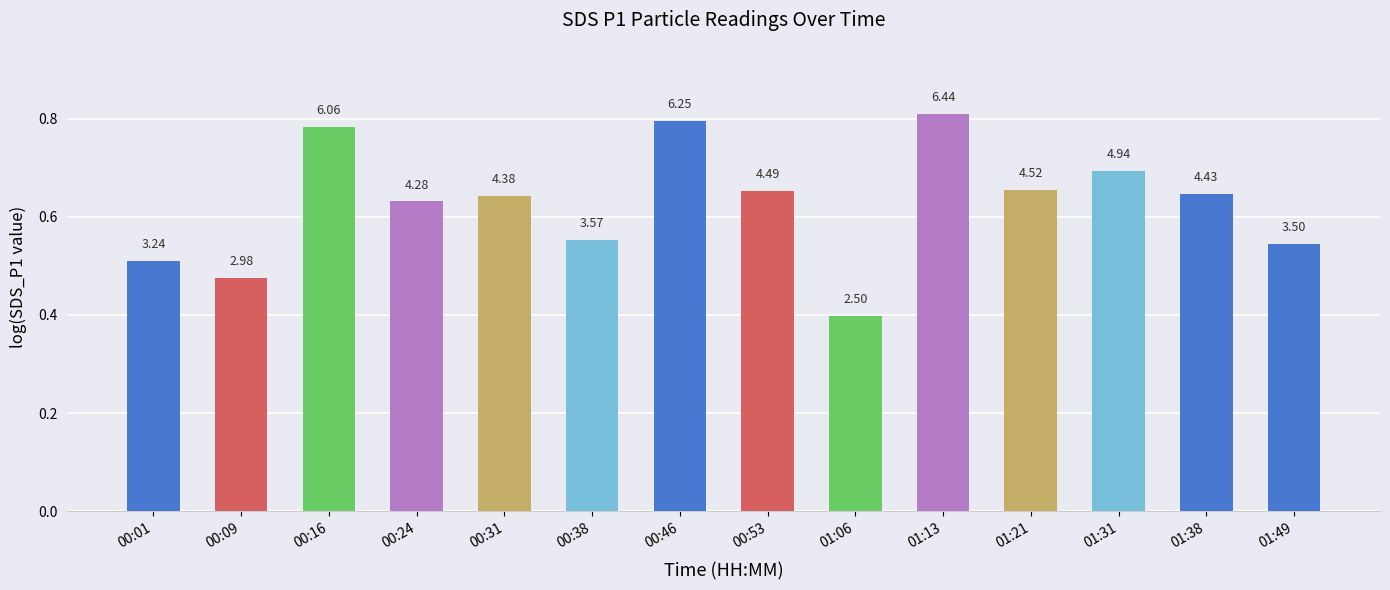

The value at 00:38 is 0.6. True or false?

True